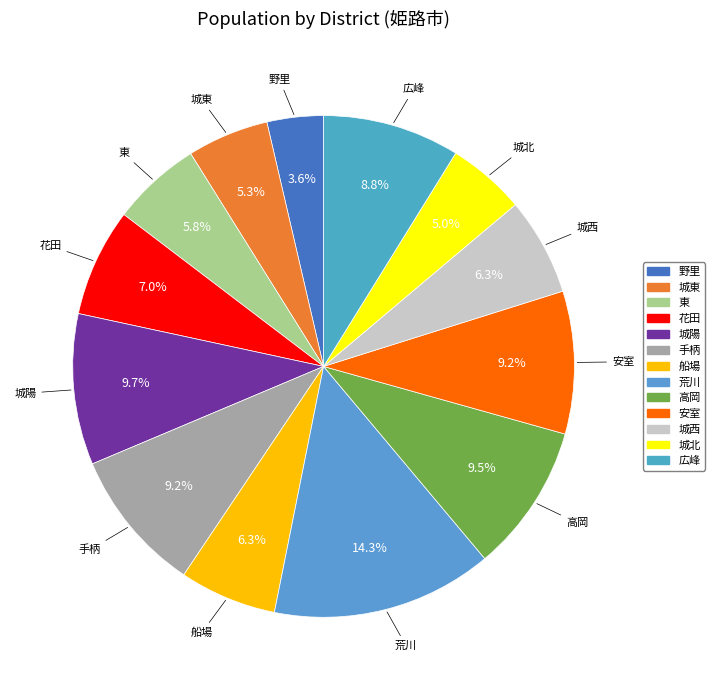

To the nearest percent, what percentage of the pie is 花田?

7%